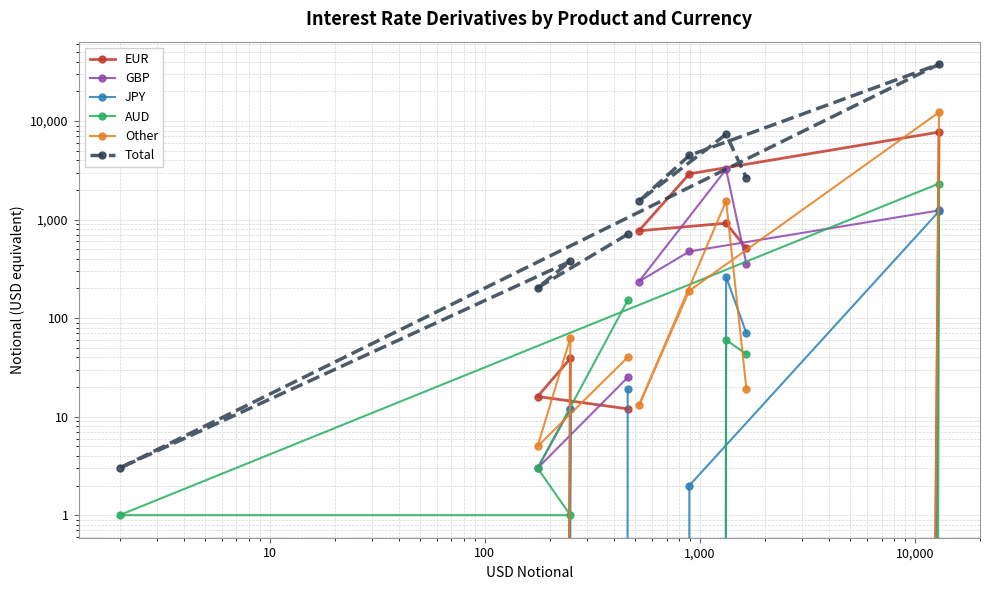

What is the sum of all GBP values?

5572